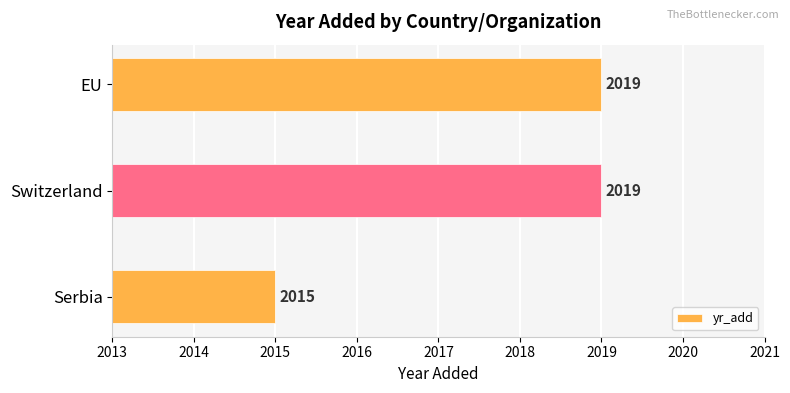

What is the ratio of the value at Switzerland to the value at EU?

1.0